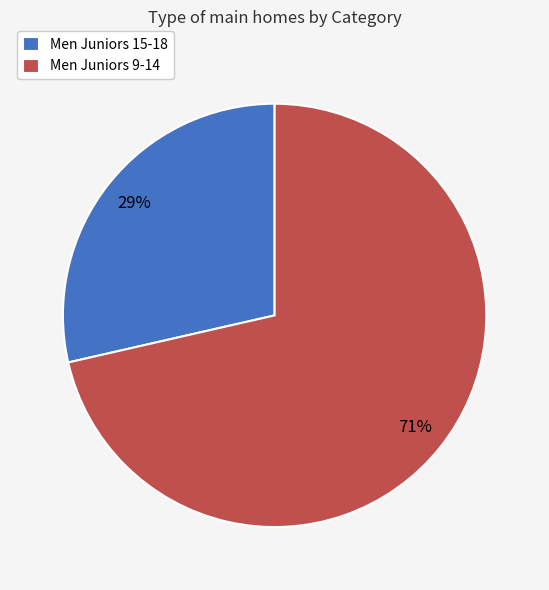

What is the ratio of the value at Men Juniors 15-18 to the value at Men Juniors 9-14?

0.4